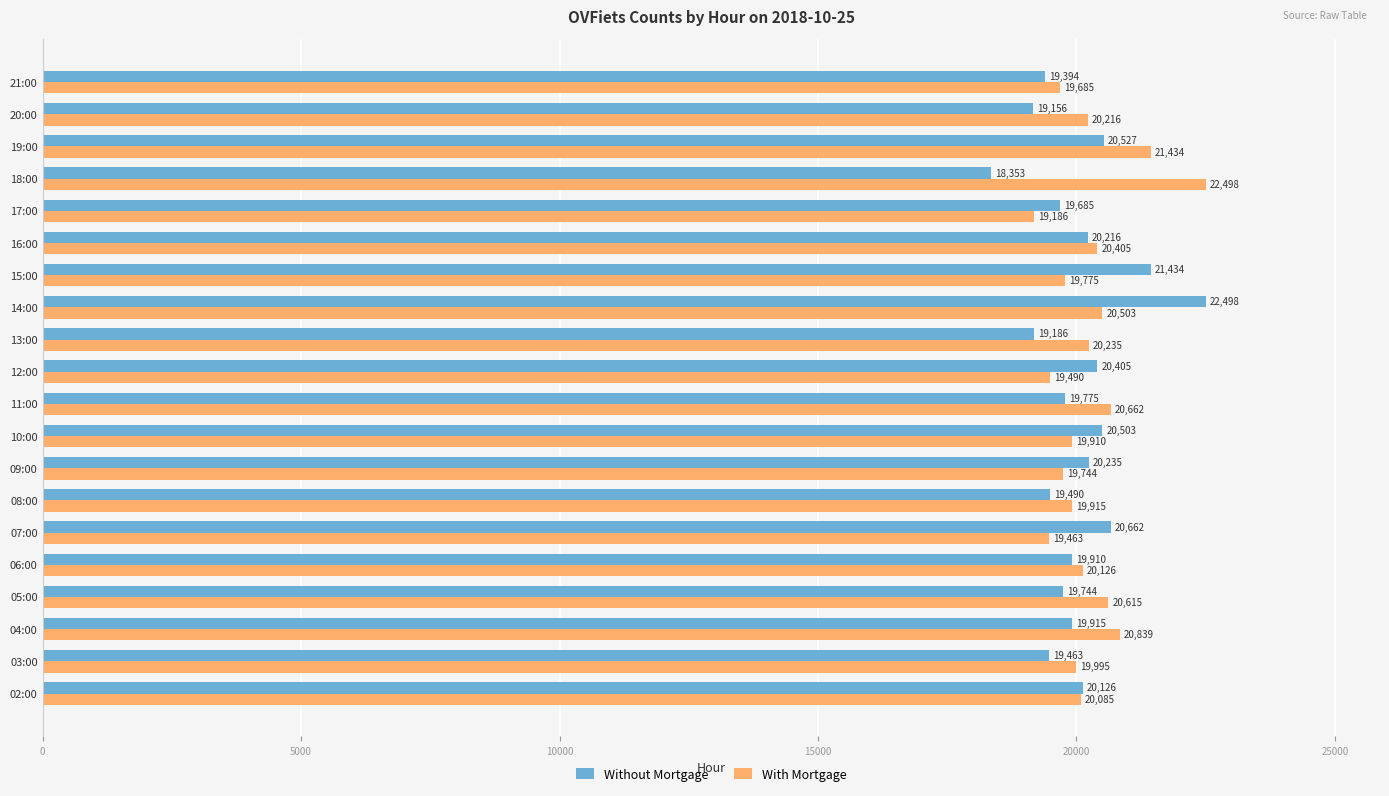

What is the difference between the second highest and minimum values in the Without Mortgage series?

3081